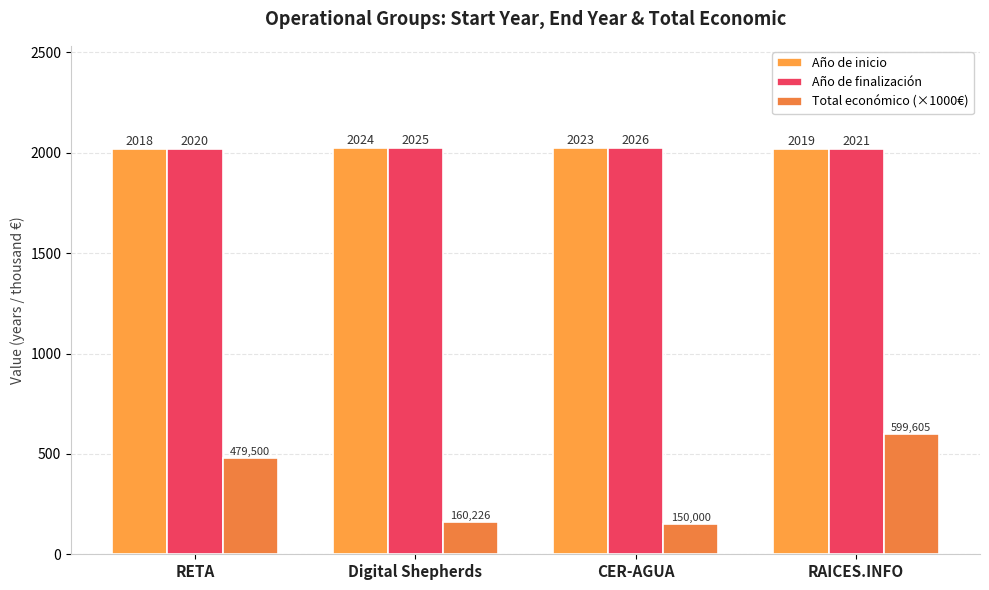

Is the value of Año de inicio at CER-AGUA greater than the value of Año de finalización at RETA?

Yes